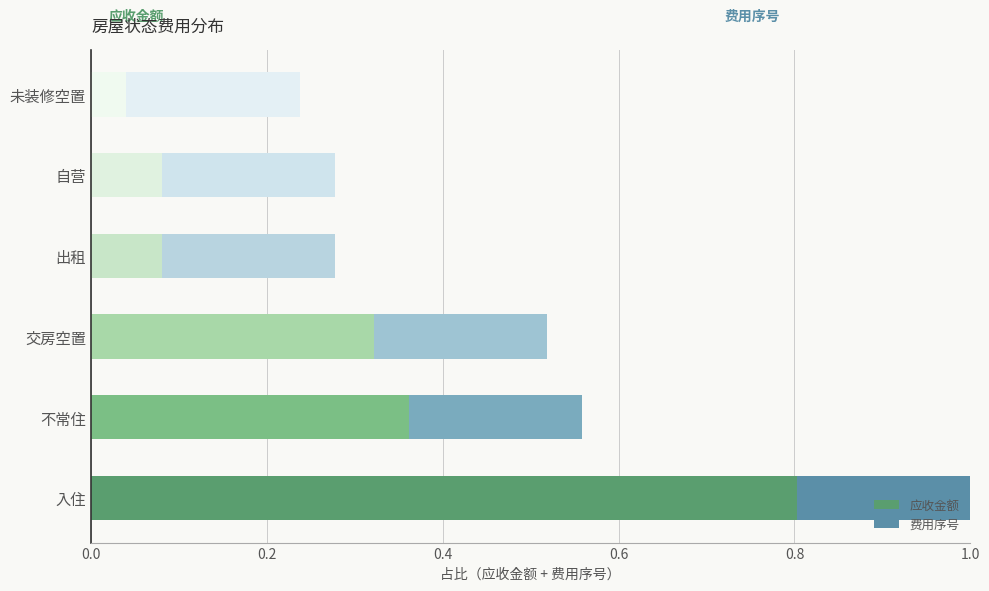

What is the highest value of the 应收金额 series?

0.8